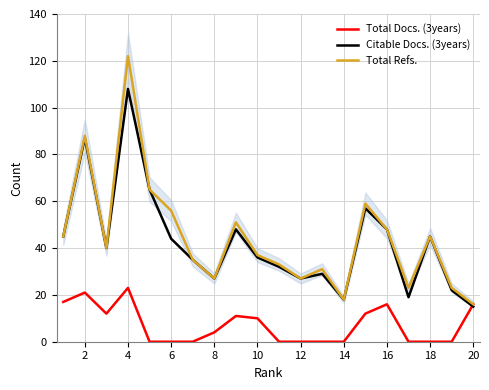

What is the approximate value of Total Refs. at 14, to the nearest 10?

20